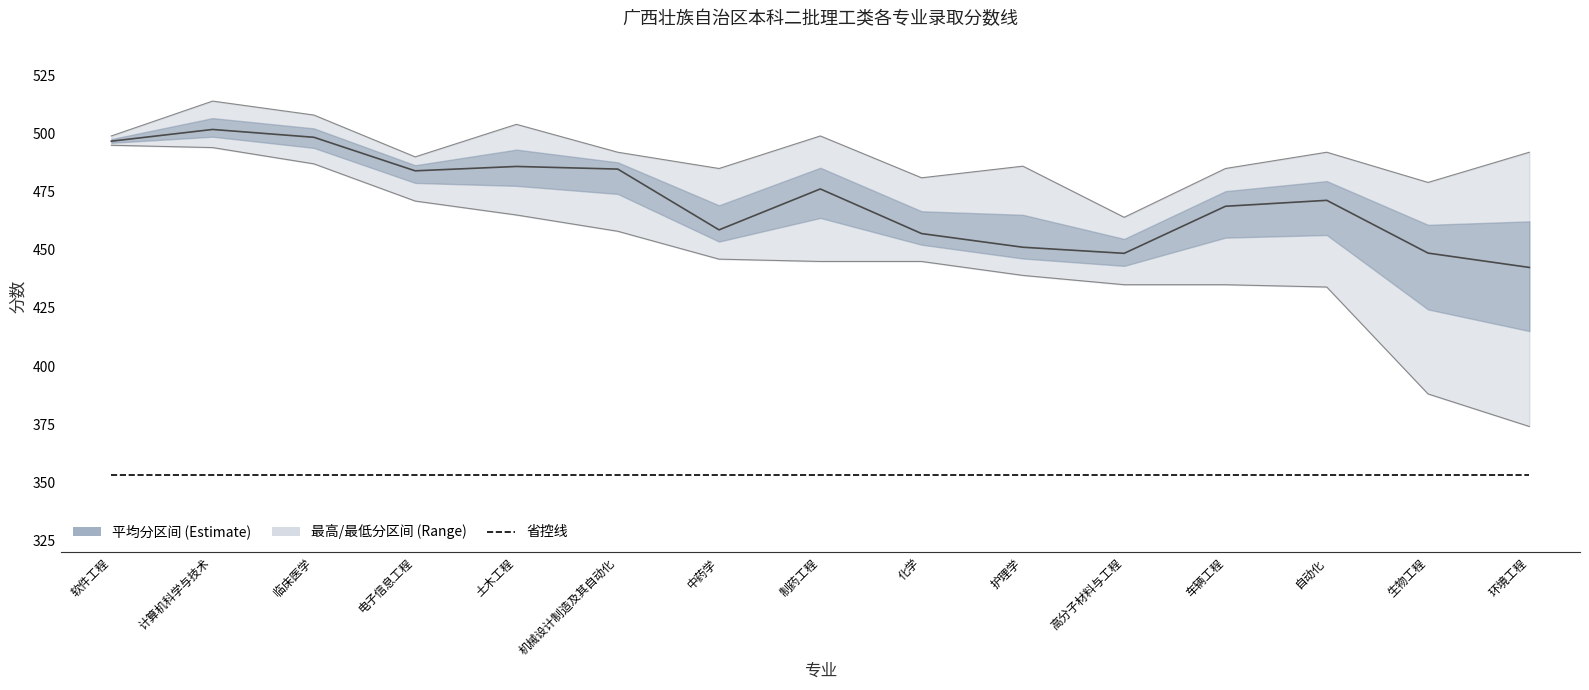

Read the 最高分 value at 生物工程.

479.0